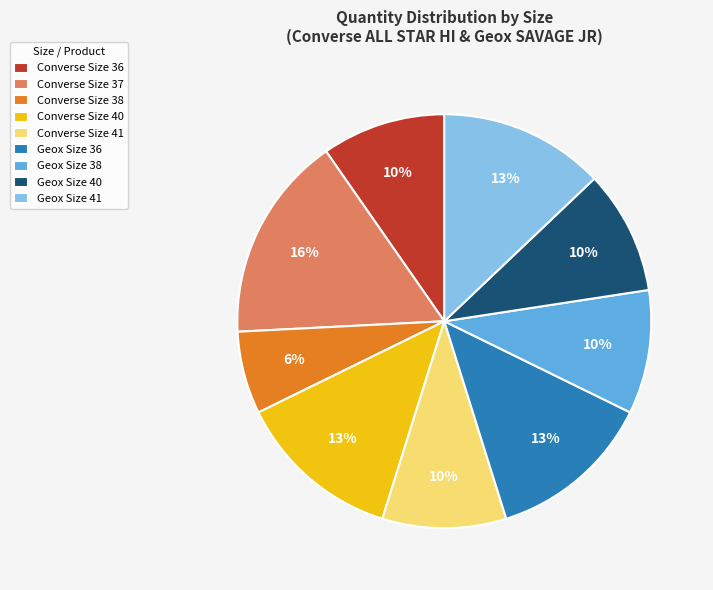

Is the sum of Geox Size 38 and Converse Size 41 greater than half?

No